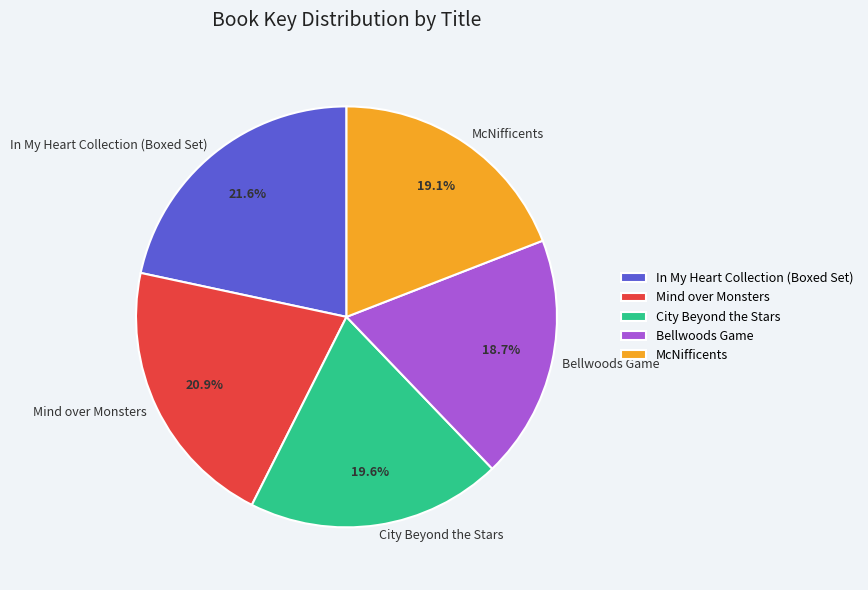

What is the total percentage of Bellwoods Game and City Beyond the Stars?

38.3%